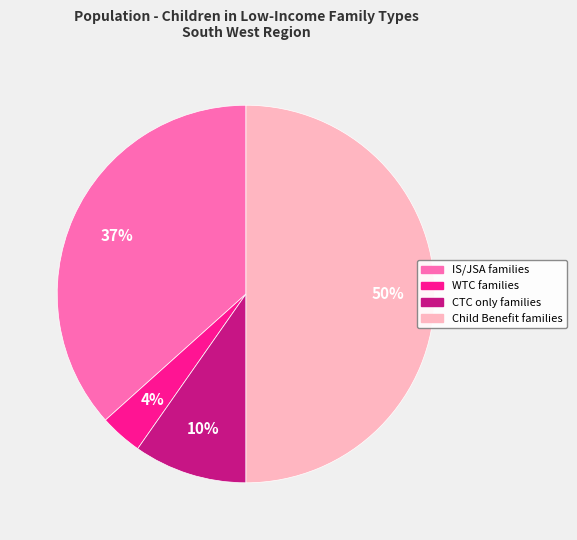

To the nearest percent, what is the average slice percentage?

25%